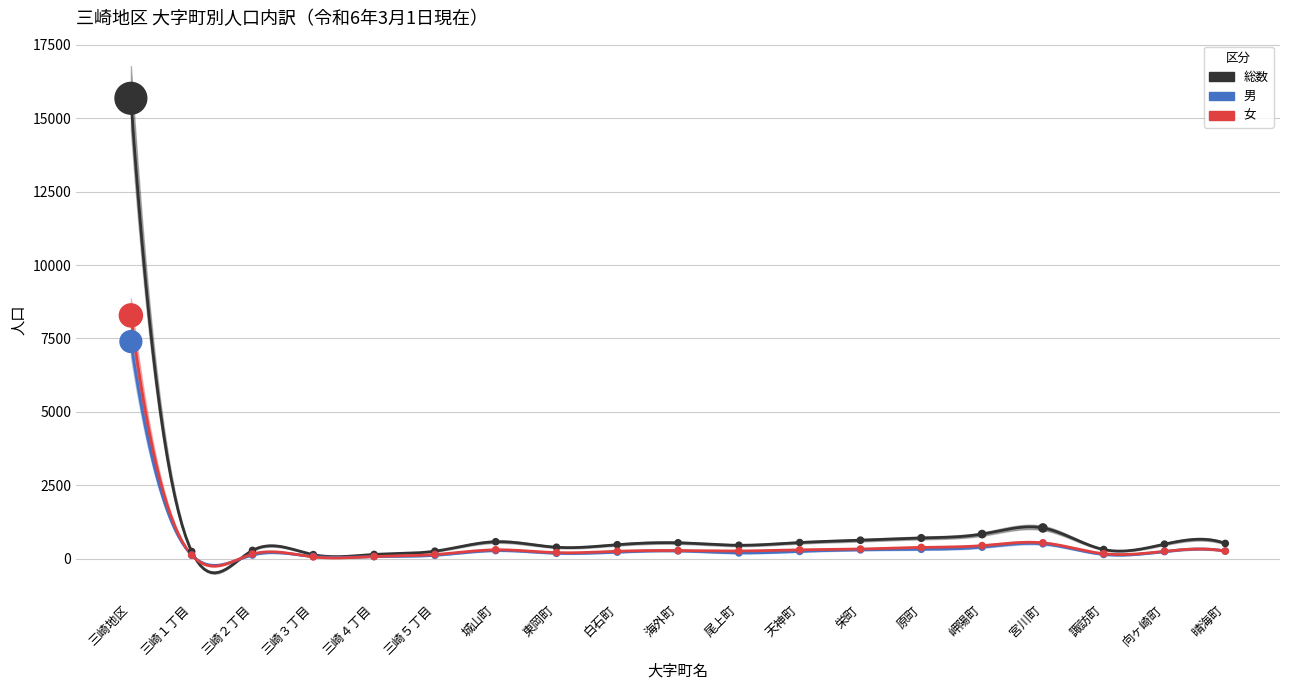

What is the total value across all series at 天神町?

1098